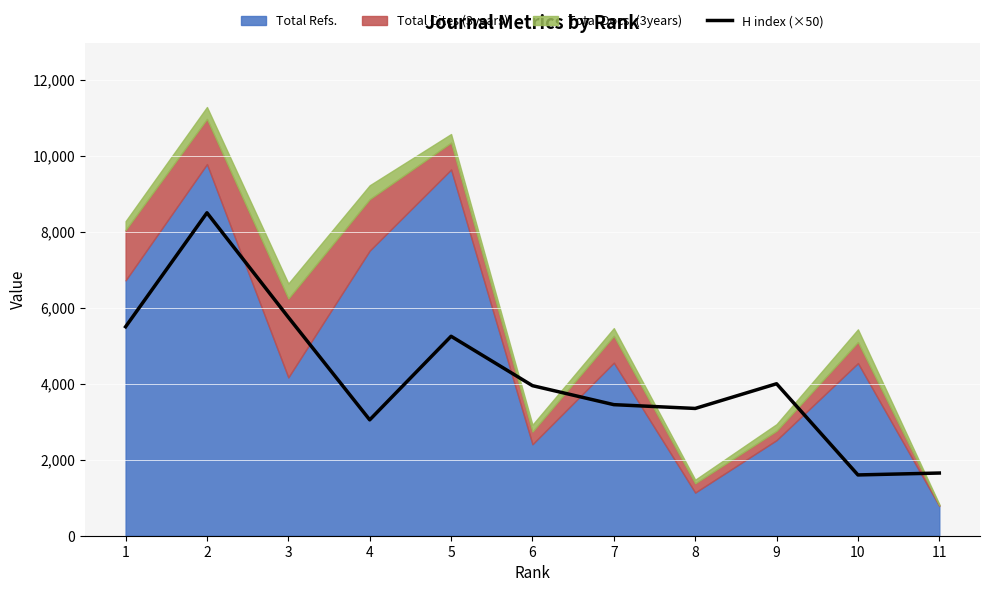

How many lines are shown in the chart?

1